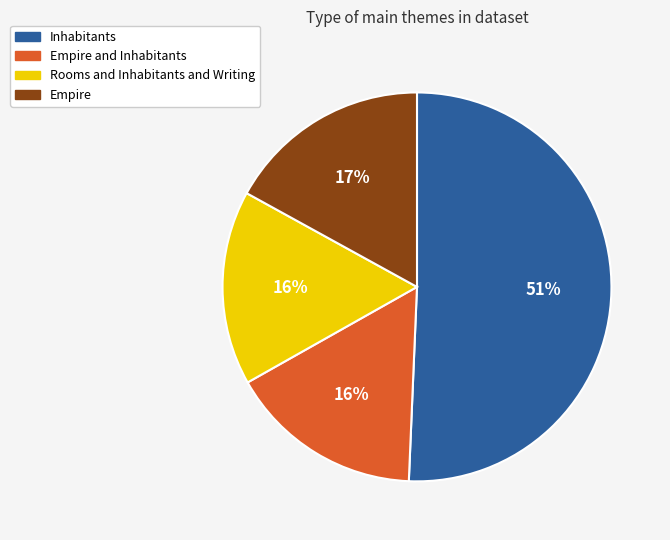

Is there a majority slice in this chart?

Yes